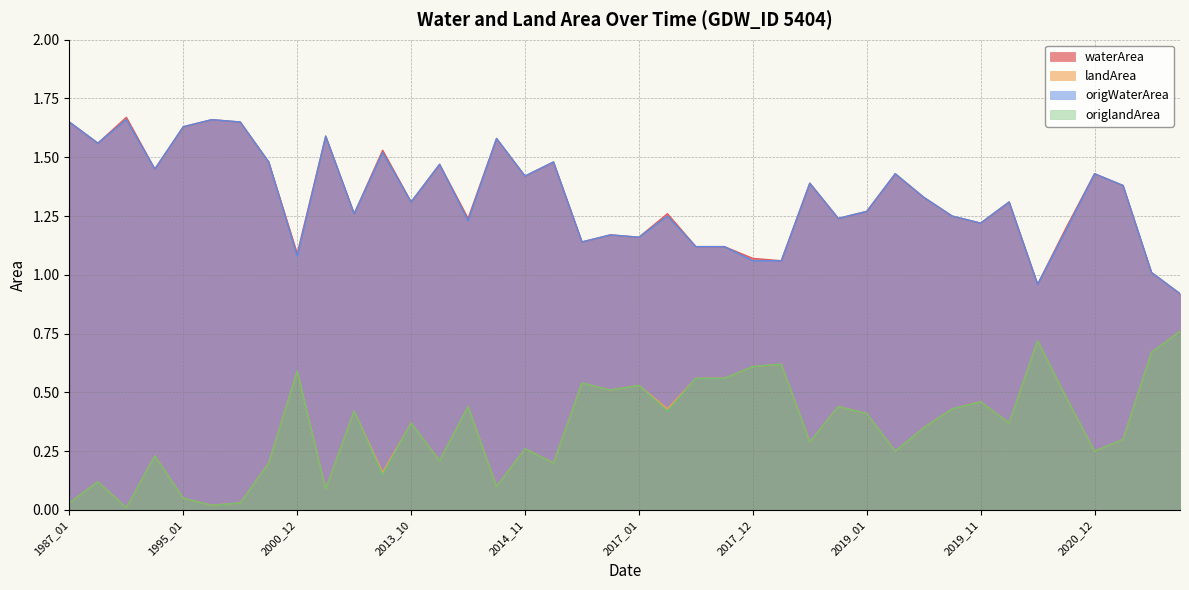

Where is the first local maximum for origlandArea?

1990_11